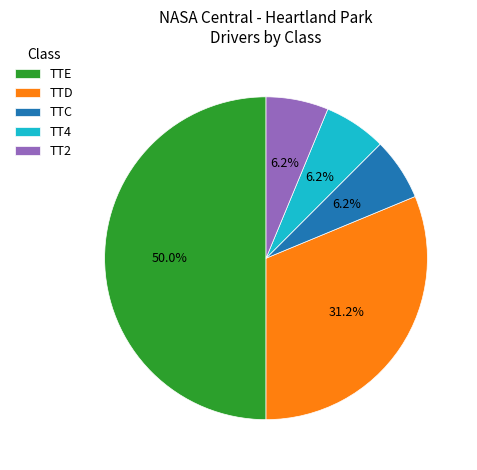

To the nearest percent, what is the difference between the largest and smallest slice percentages?

44%